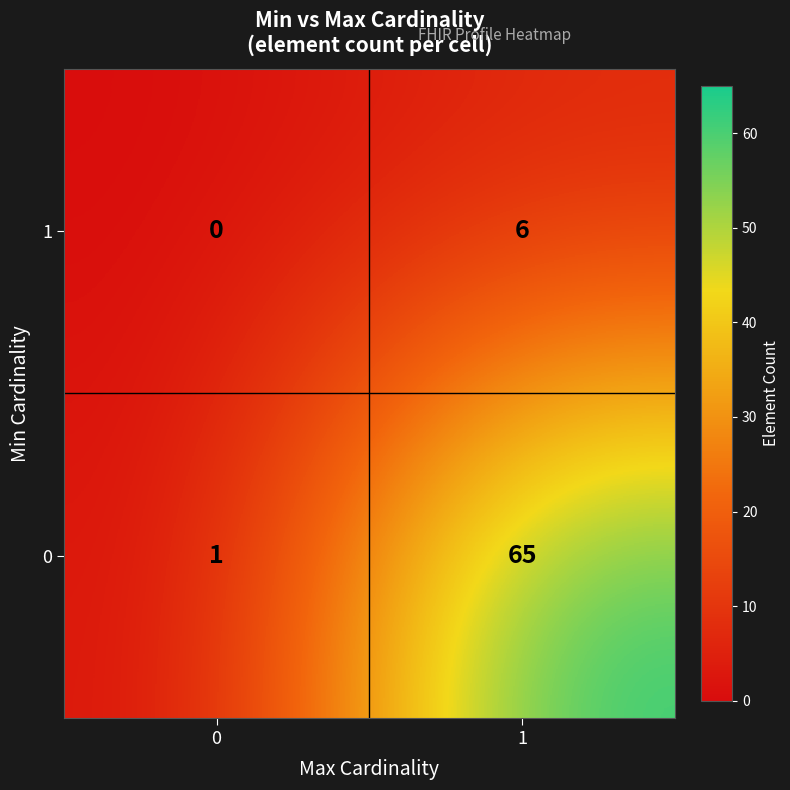

What is the average value of the 1 series?

3